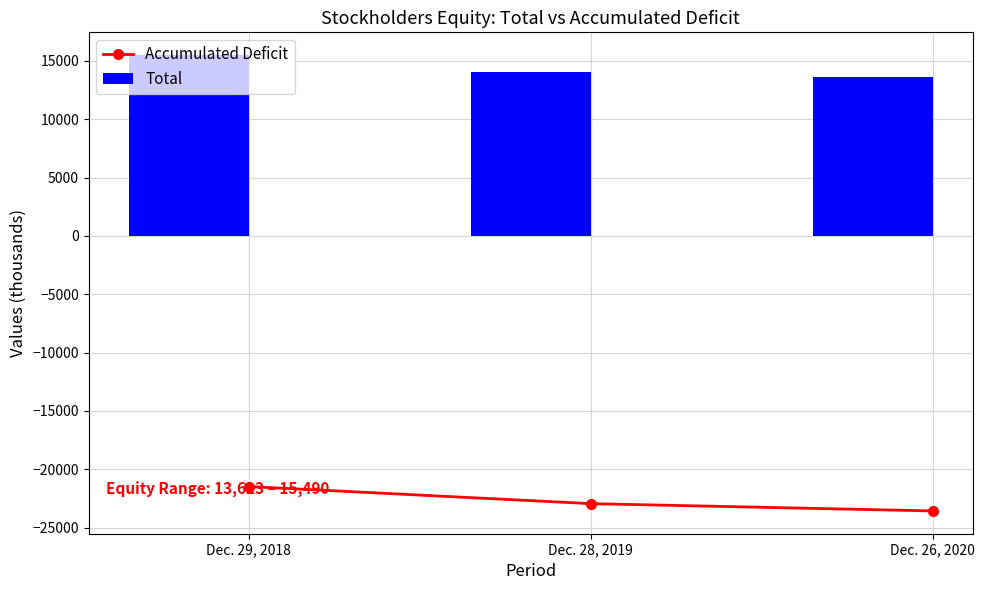

What is the minimum value shown in the chart?

-23562